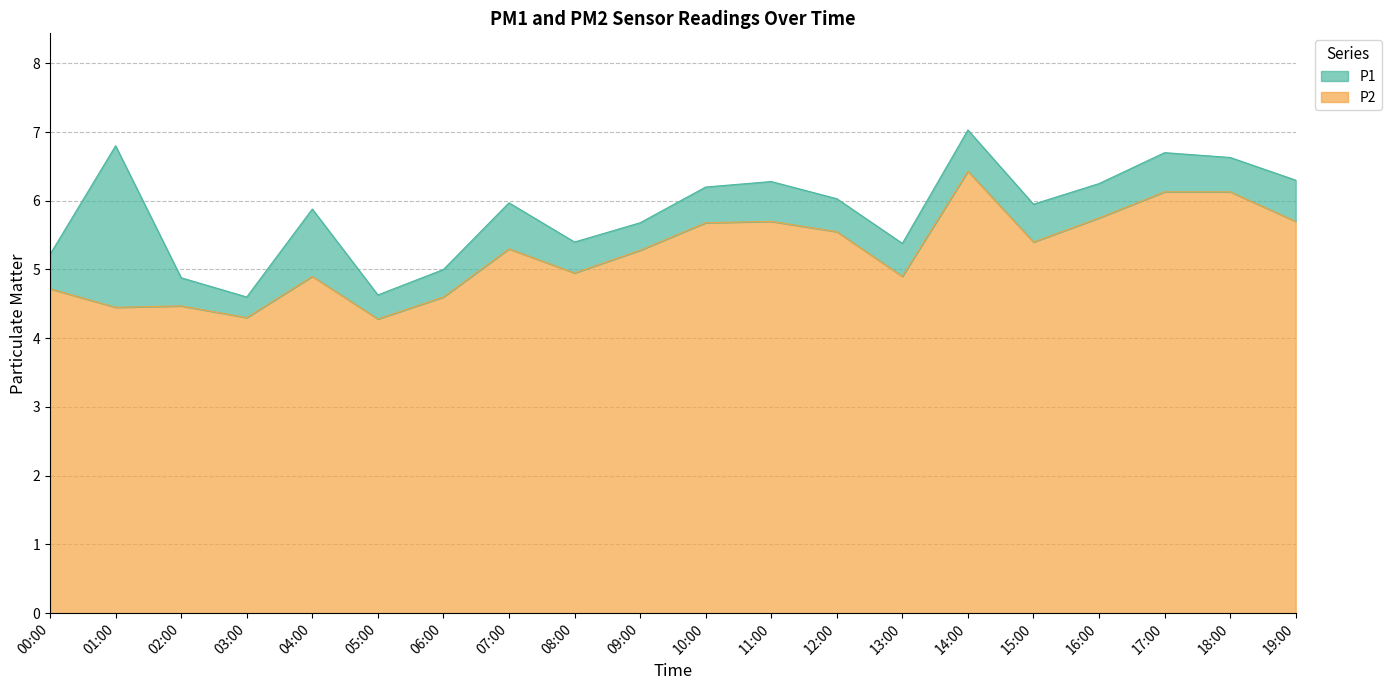

Reading right to left, transcribe all the data shown in this chart.

P1: 6.3	6.6	6.7	6.2	6.0	7.0	5.4	6.0	6.3	6.2	5.7	5.4	6.0	5.0	4.6	5.9	4.6	4.9	6.8	5.2
P2: 5.7	6.1	6.1	5.8	5.4	6.4	4.9	5.5	5.7	5.7	5.3	5.0	5.3	4.6	4.3	4.9	4.3	4.5	4.5	4.7